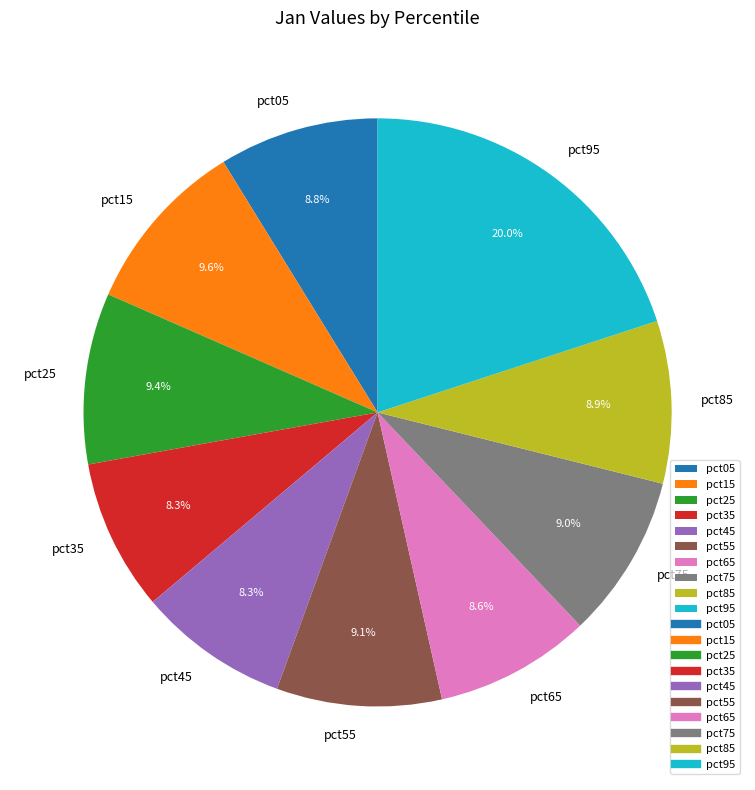

What is the largest slice in the pie chart?

pct95